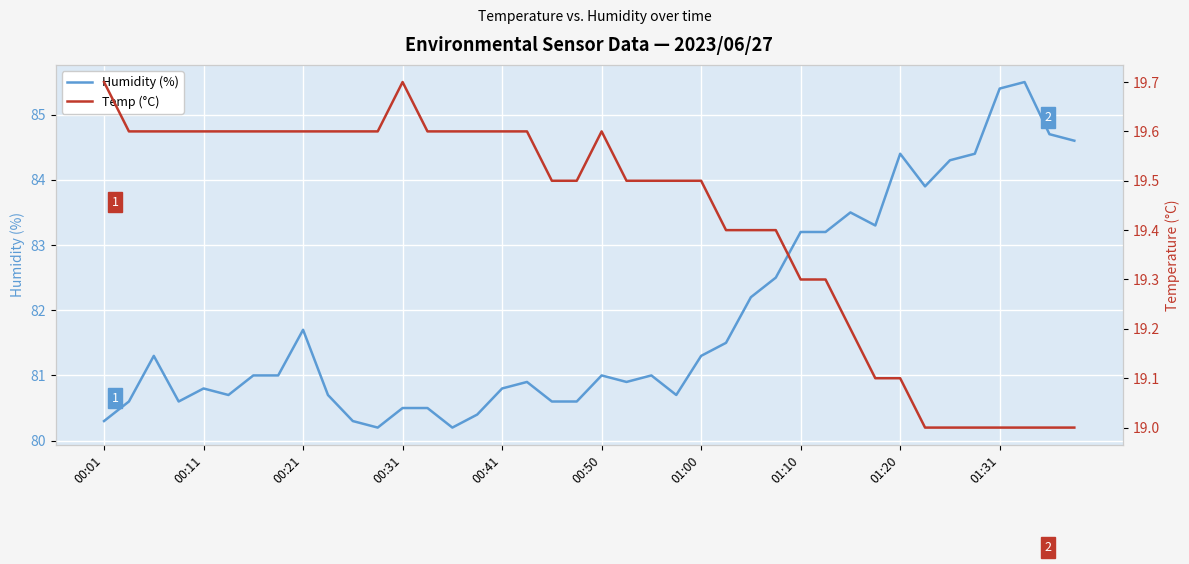

Rank the series by their maximum value, from highest to lowest.

Humidity (%), Temp (°C)